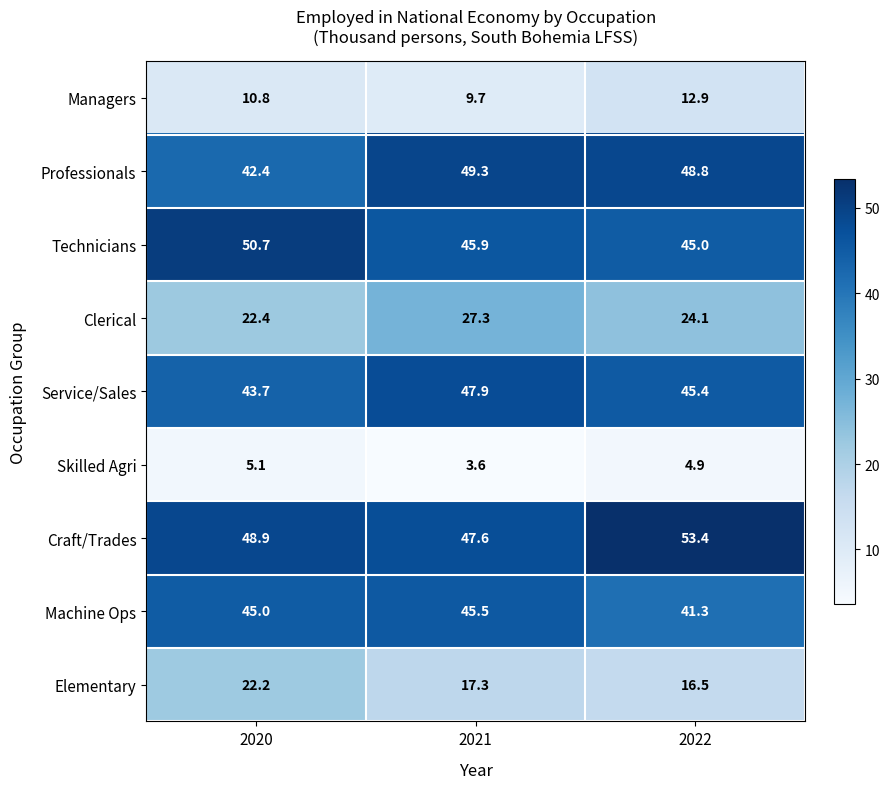

What is the sum of the Craft/Trades values at 2021 and 2022?

101.0